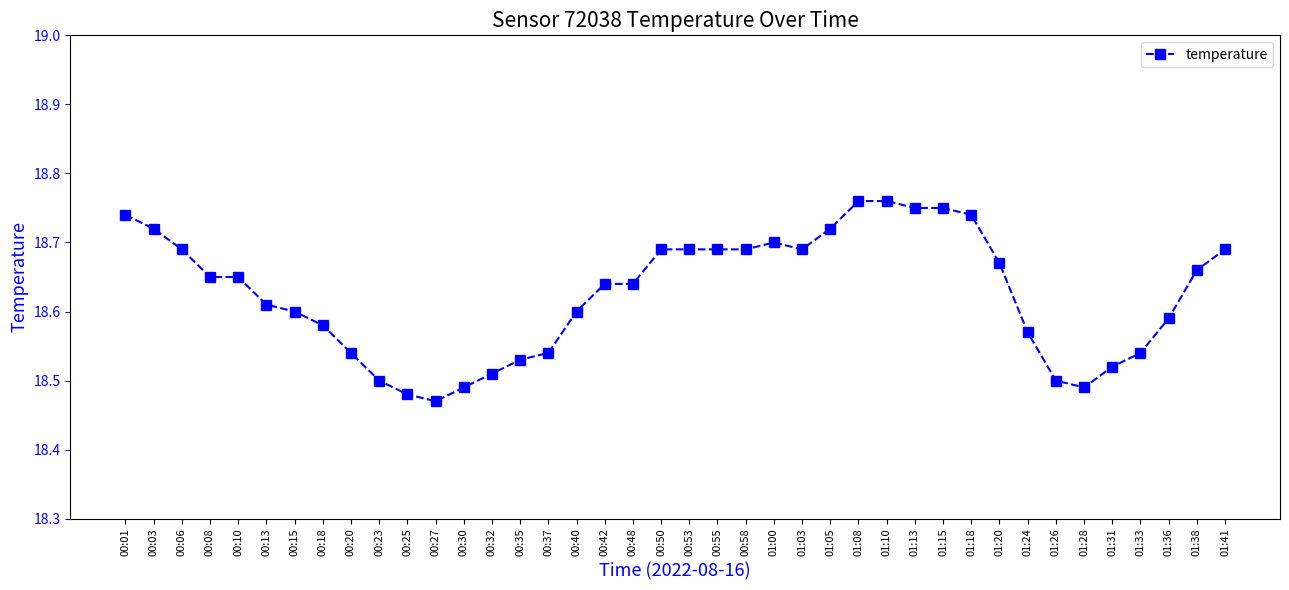

True or false: the data shows 25.5 at 01:05.

False